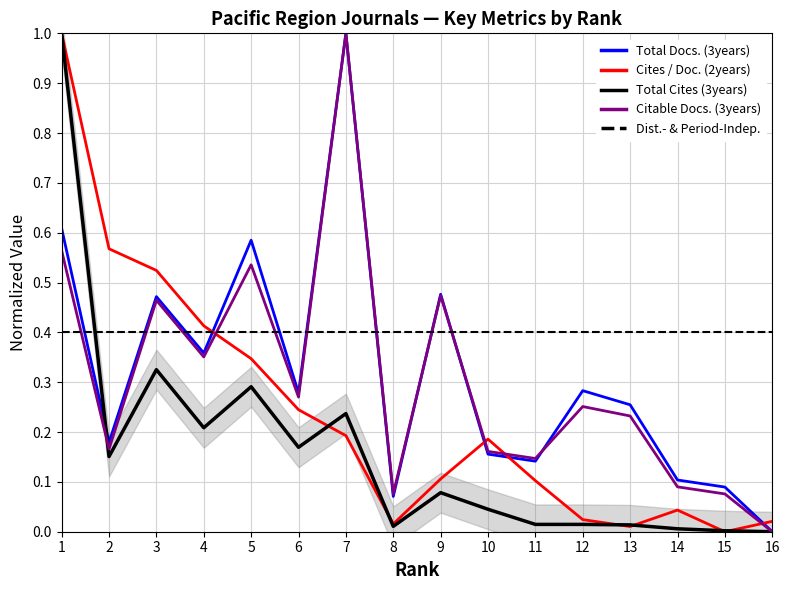

At which category does Cites / Doc. (2years) reach its first local peak?

10